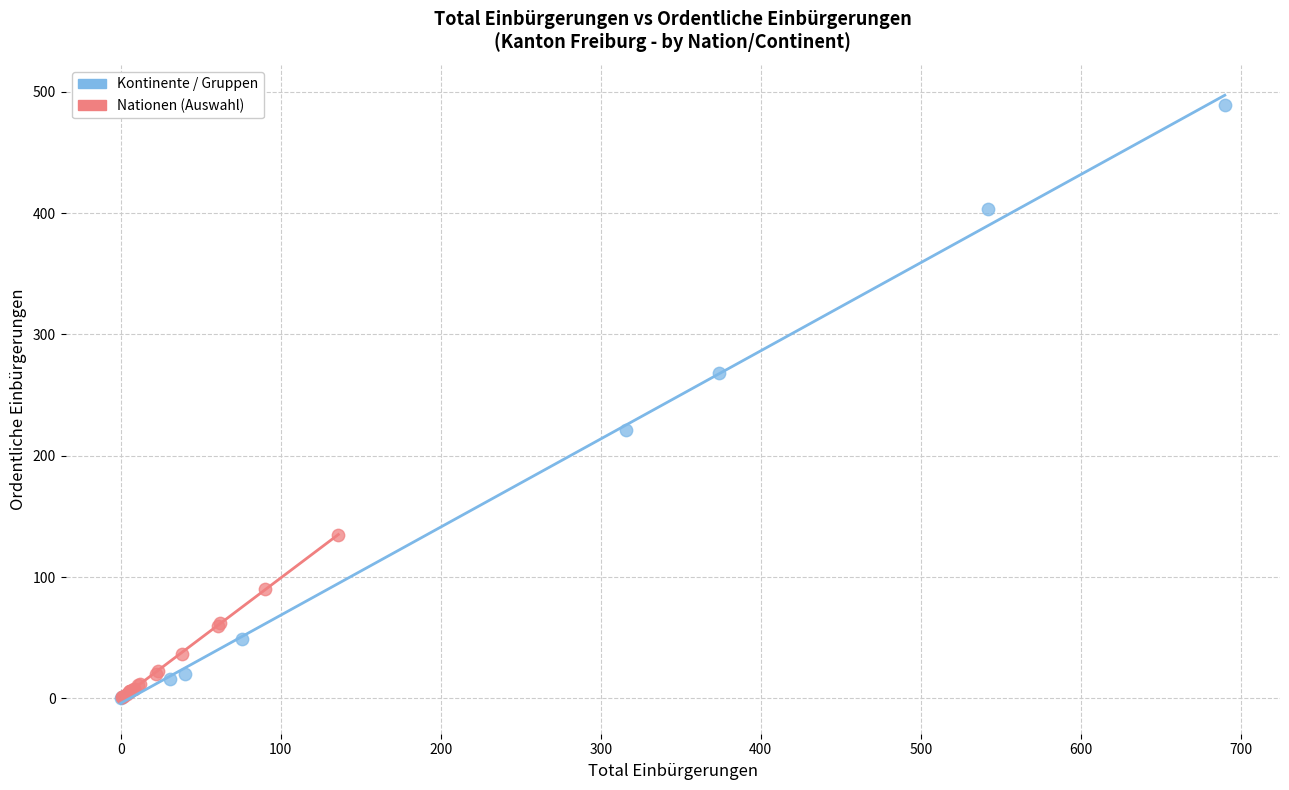

Which series contains the highest Y value?

Kontinente / Gruppen